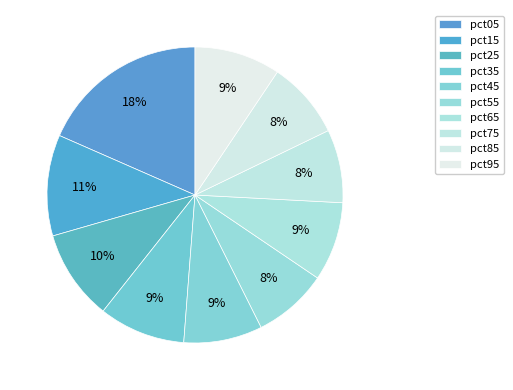

Does pct65 represent more than half of the total?

No